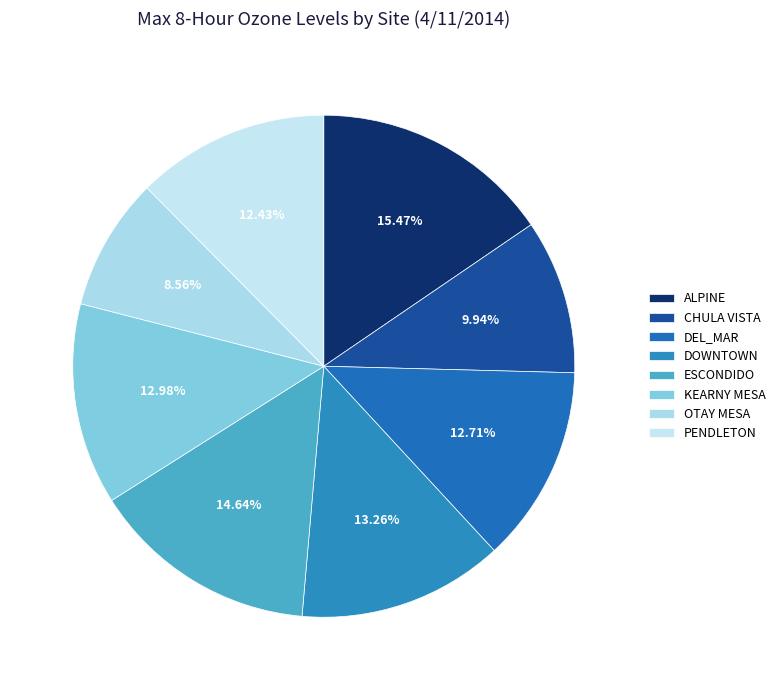

Between ESCONDIDO and DOWNTOWN, which is larger?

ESCONDIDO